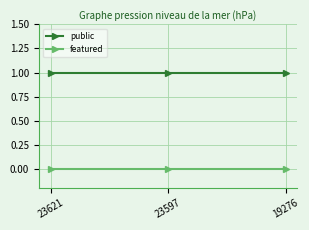

How many lines are shown in the chart?

2